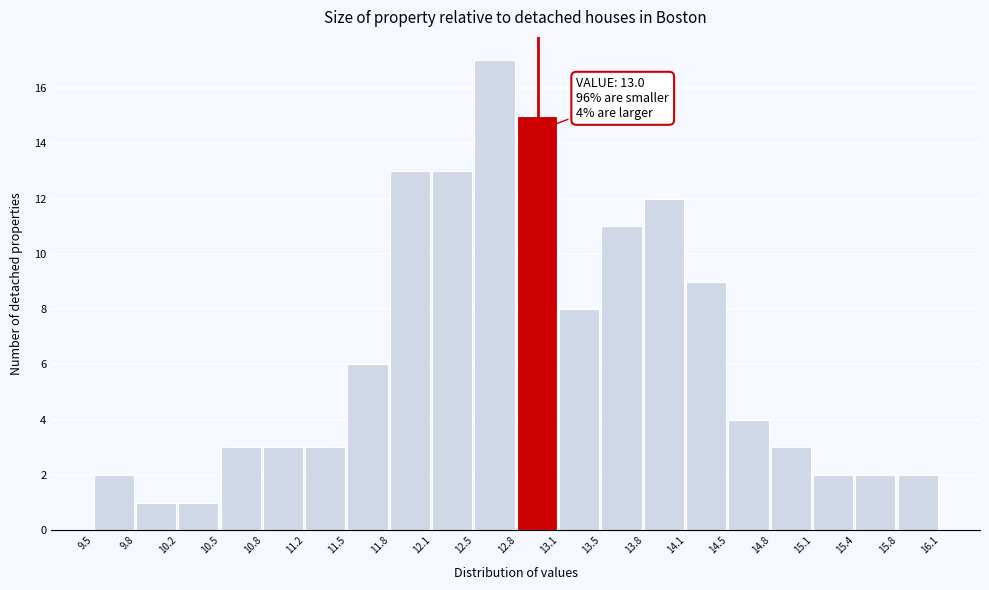

Which range on the x-axis has the tallest bar?

12.5 to 12.8